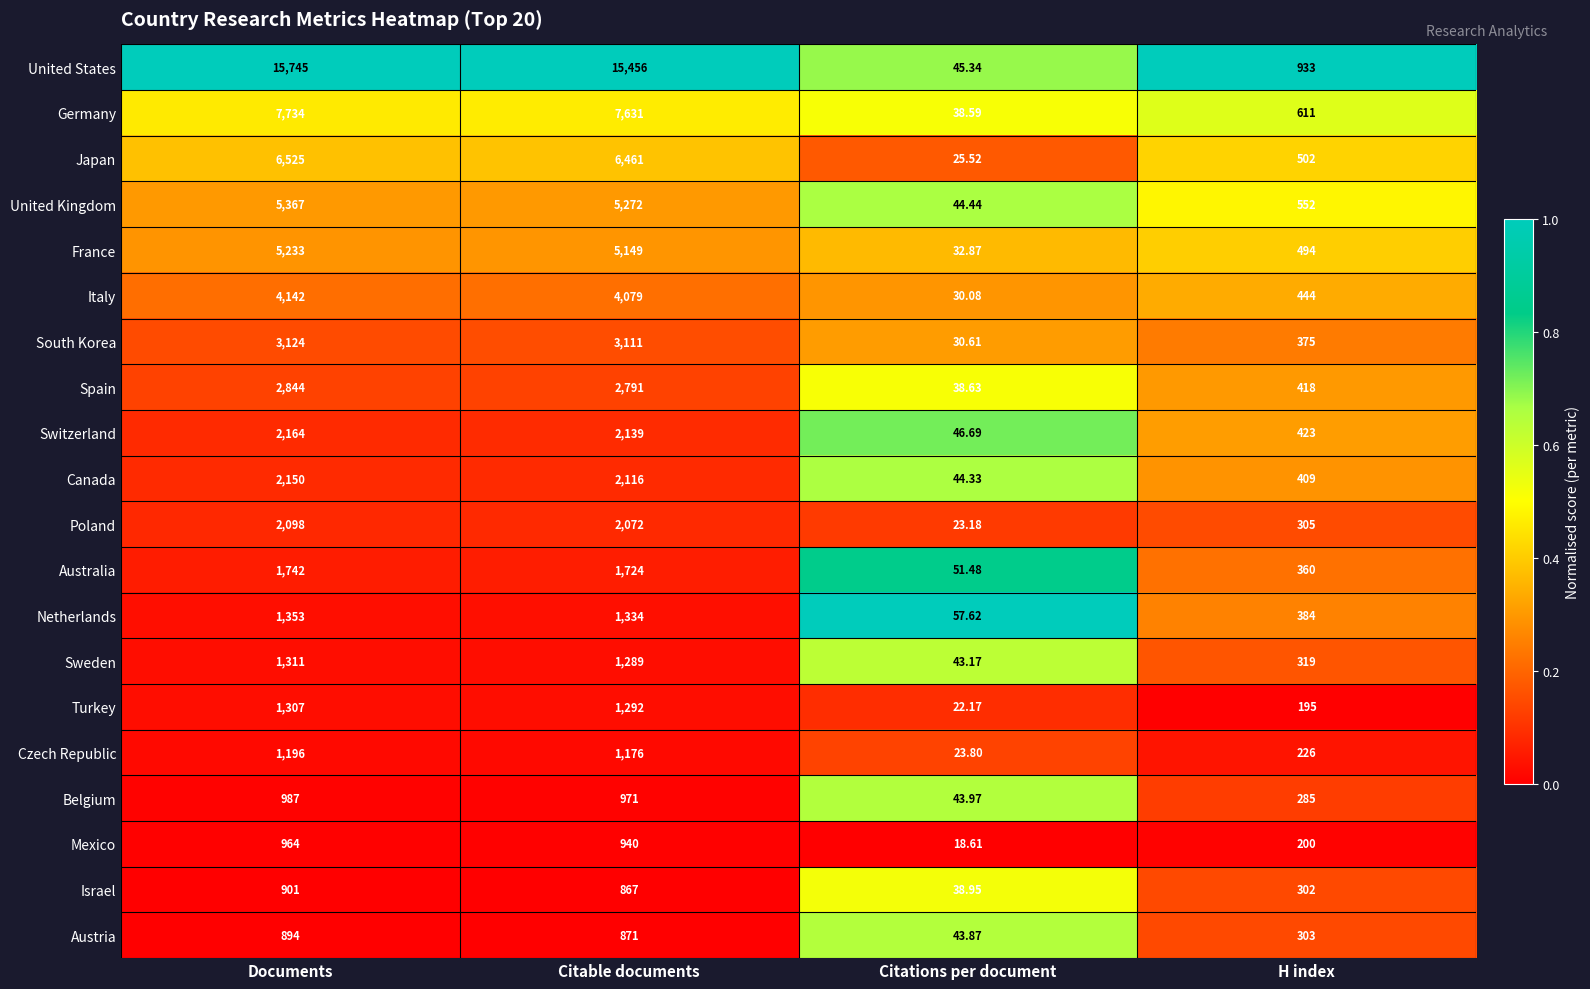

What is the total value across all series at Documents?

67781.0